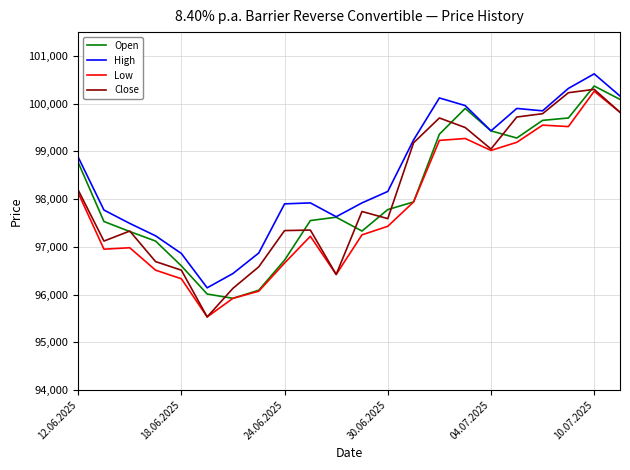

Which series has the largest total across all categories?

High